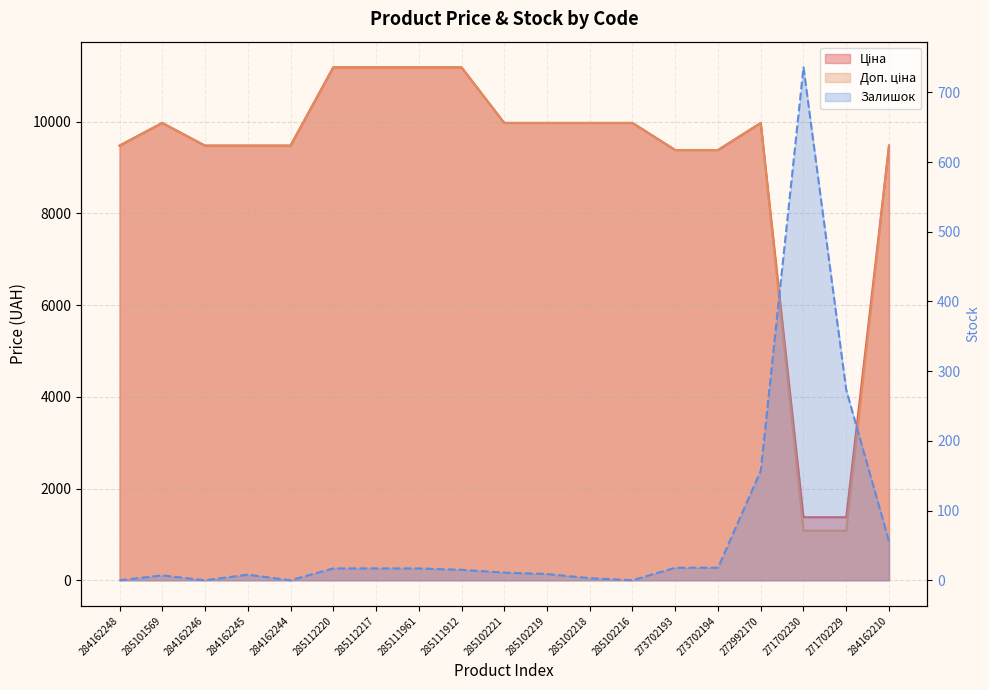

What is the label of the 12th point from the right?

285111961